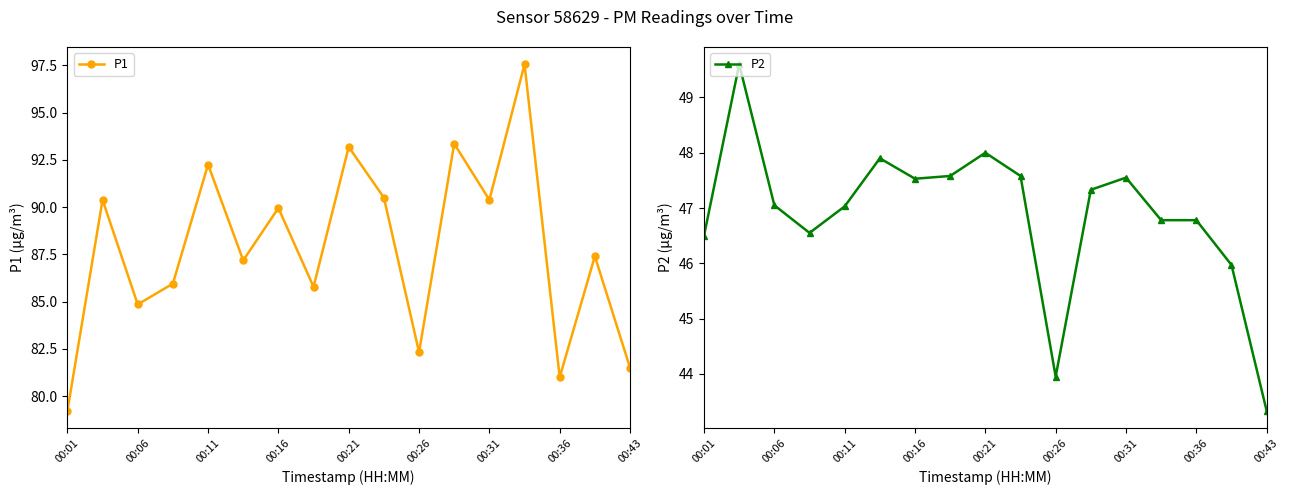

What is the smallest value displayed?

43.3